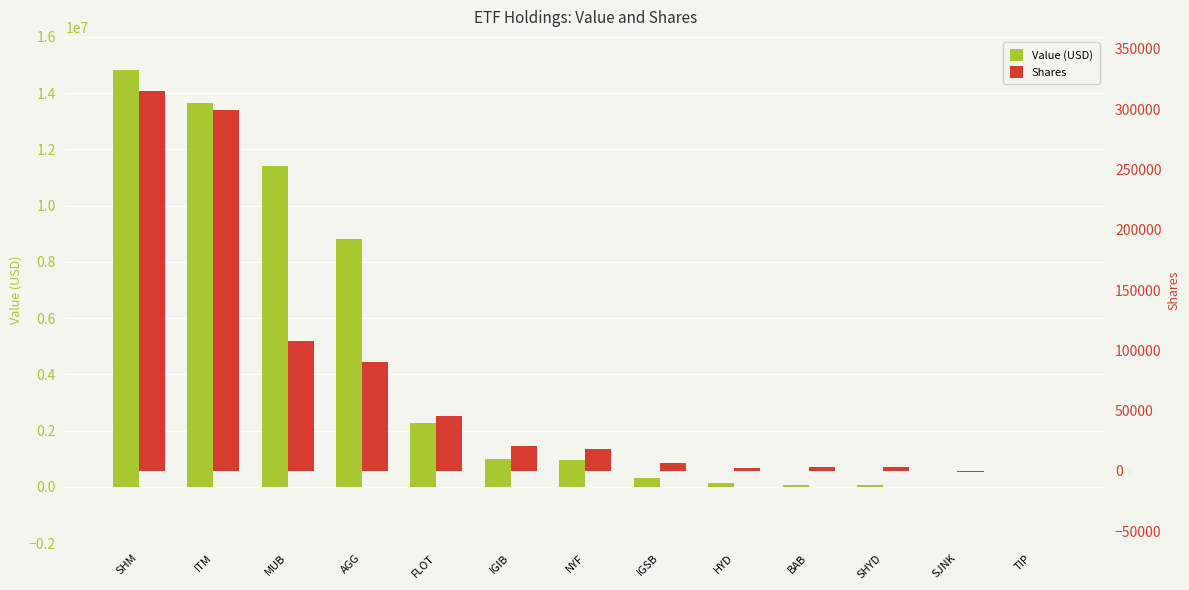

Reading right to left, what are all the values shown in this chart?

Value (USD): 0	0	72222	75073	131632	308784	944720	1008746	2289311	8800980	11407870	13658060	14820520
Shares: -168	-521	3243	2920	2604	6198	18029	20375	45486	90741	108111	299453	315464